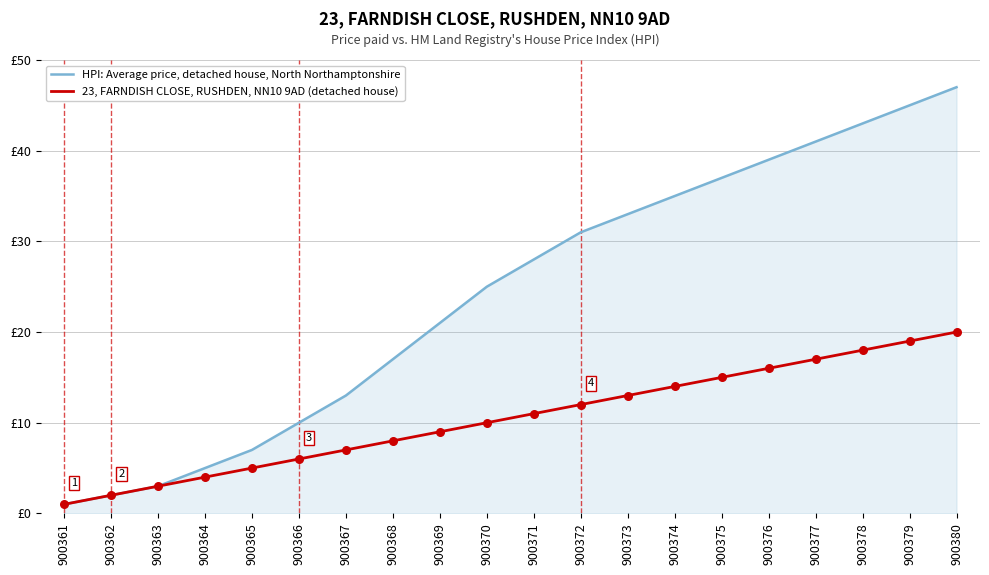

Which series has the largest total across all categories?

HPI: Average price, detached house, North Northamptonshire